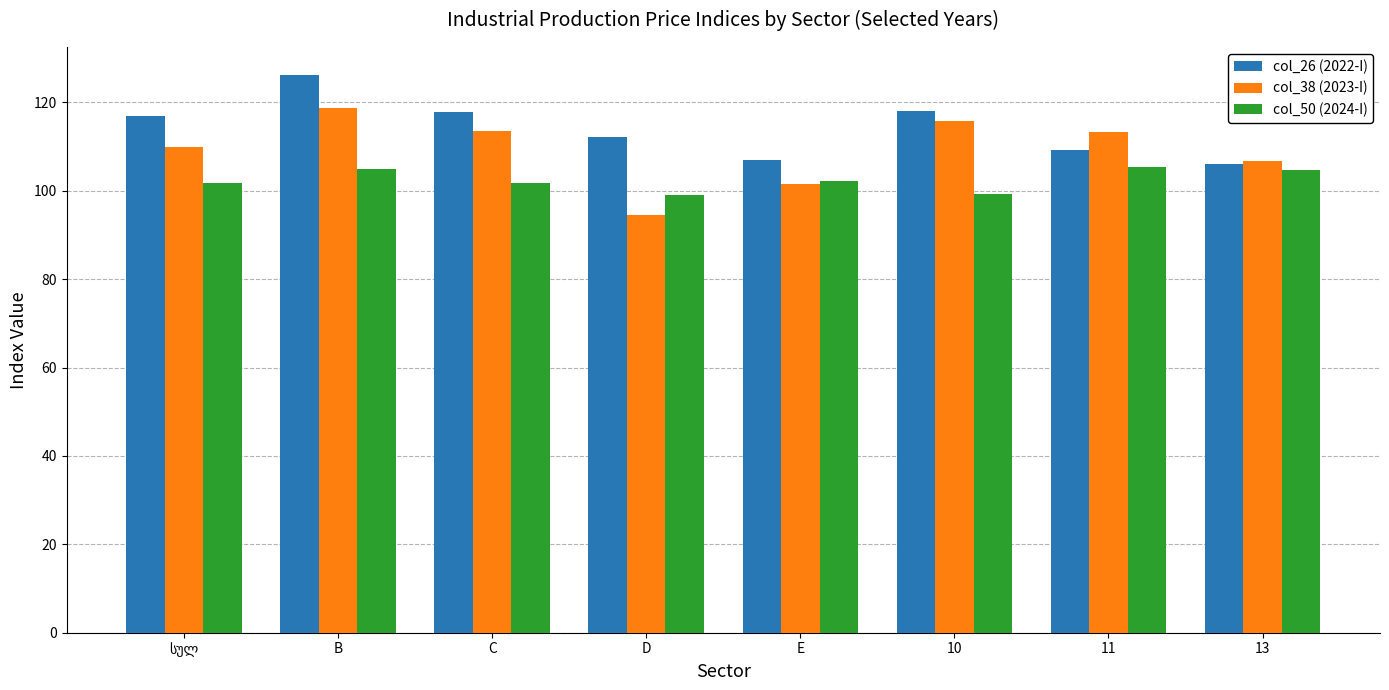

Which series has the largest total across all categories?

col_26 (2022-I)